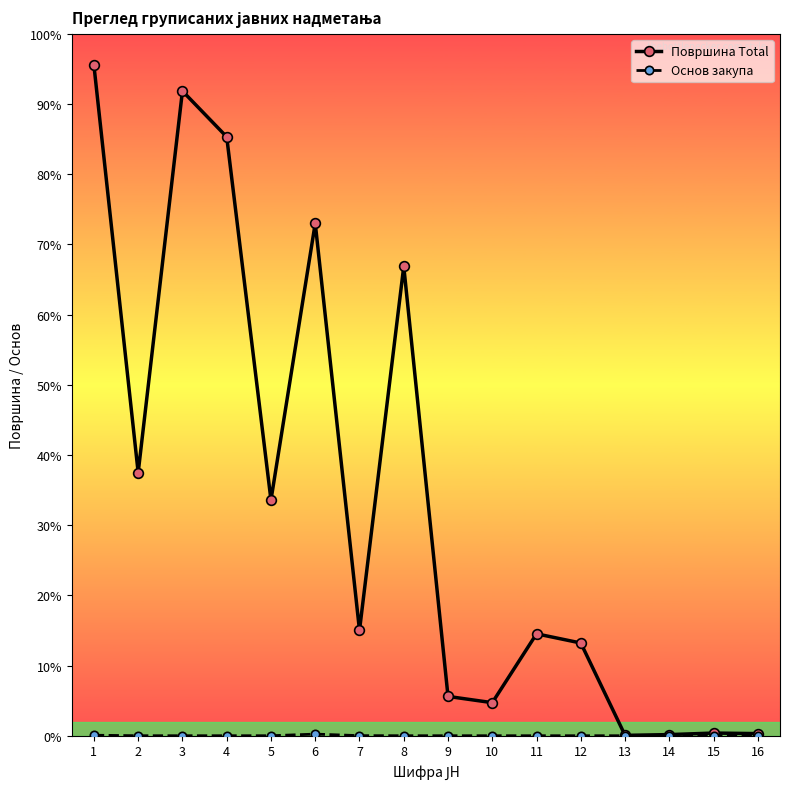

What is the total value across all series at 1?

9561